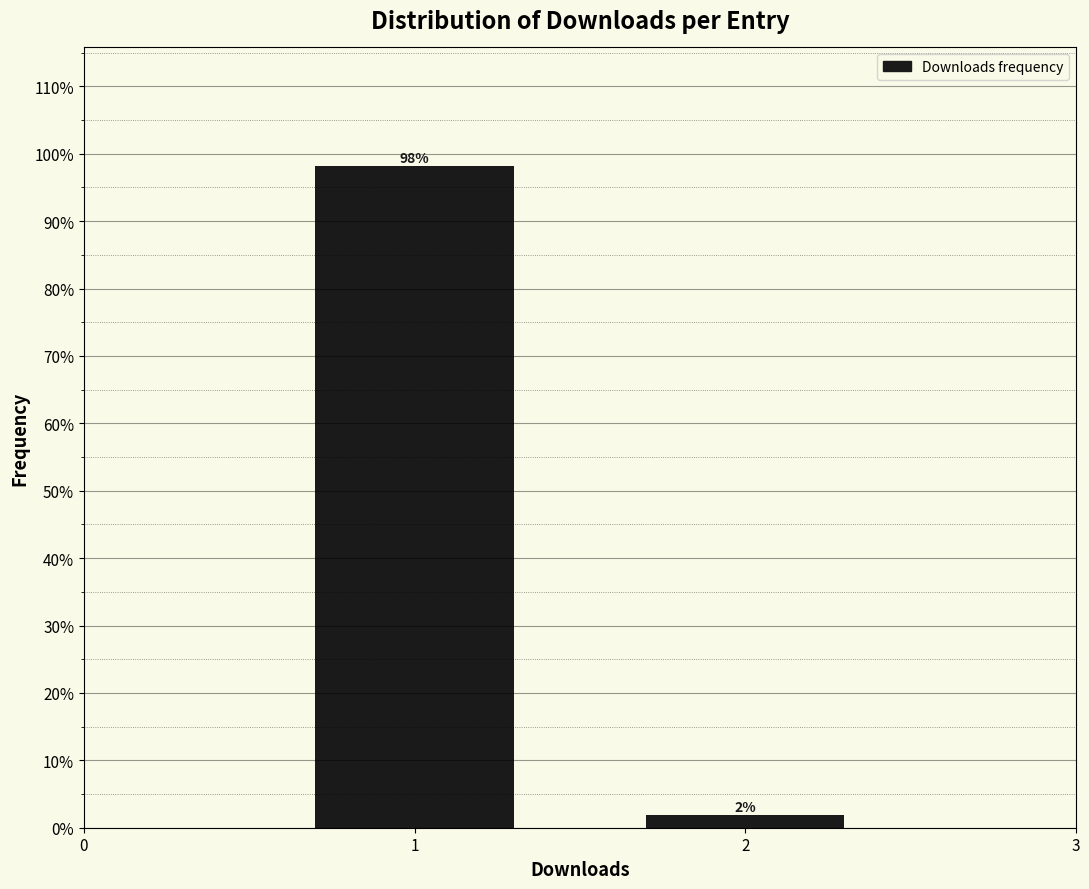

Does the chart contain any negative values?

No